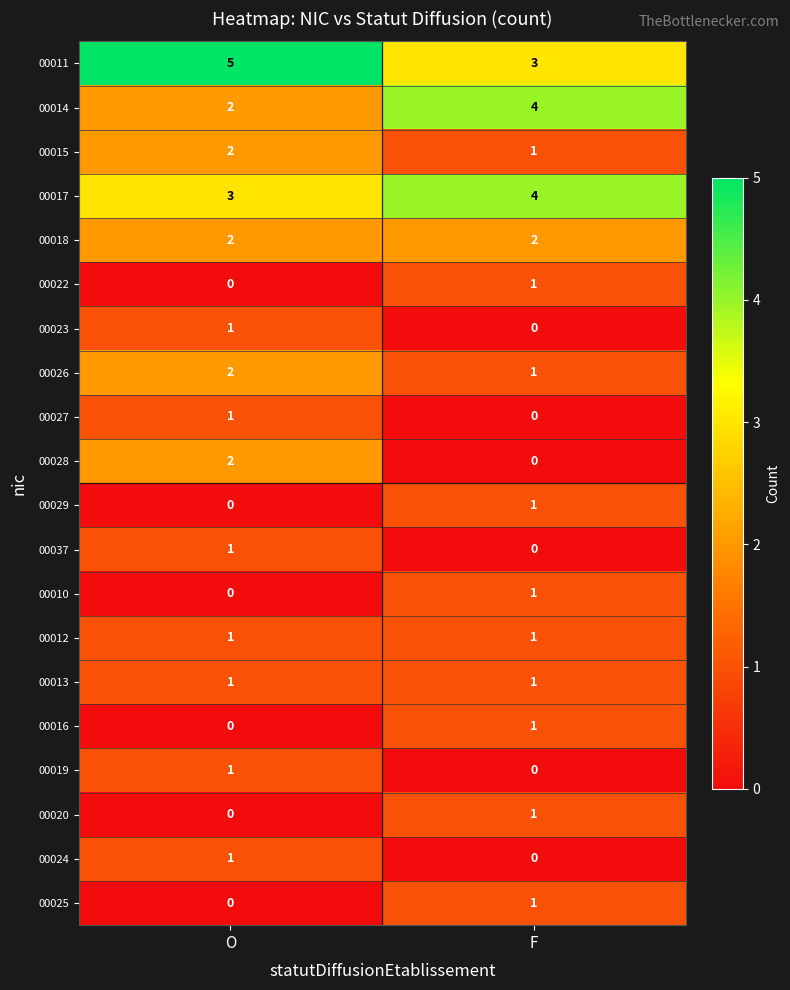

True or false: 00017 has a value of 4 at F.

True